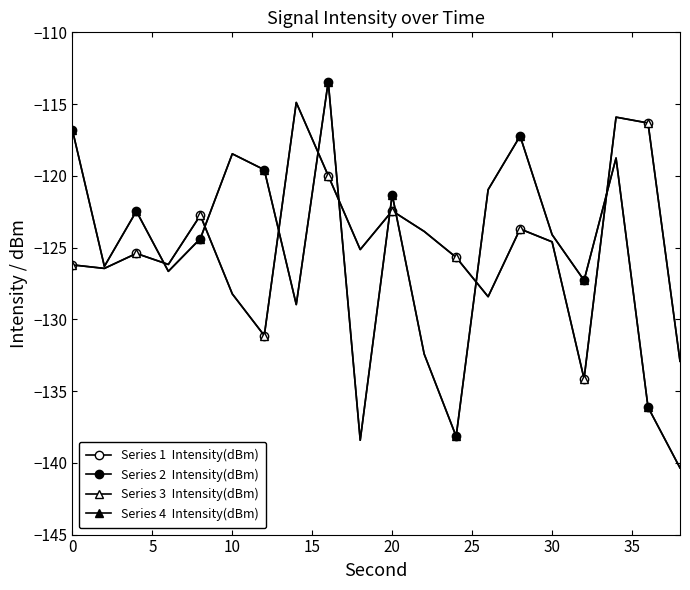

Is this an area chart (filled region under the line)?

No